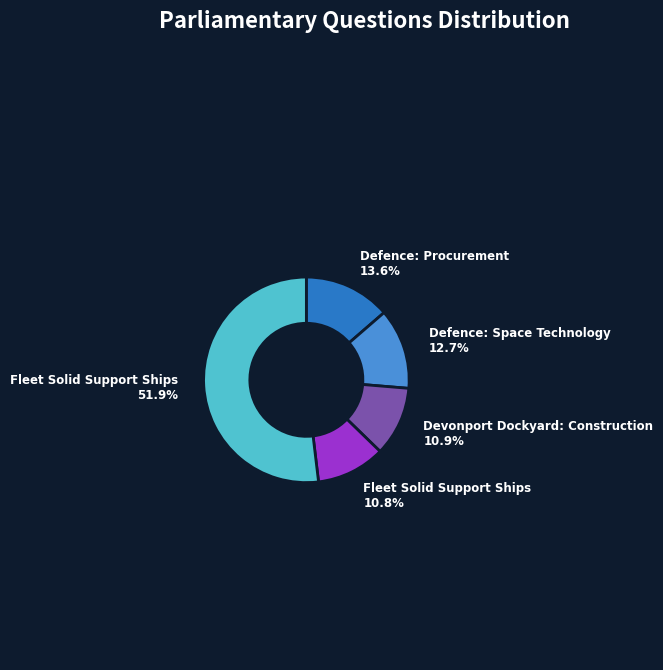

What portion of the pie excludes Defence: Space Technology 12.7%?

87.3%